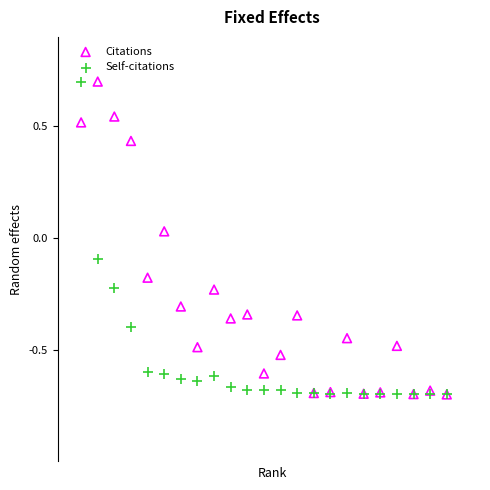

What are all the series names shown in the legend?

Citations, Self-citations